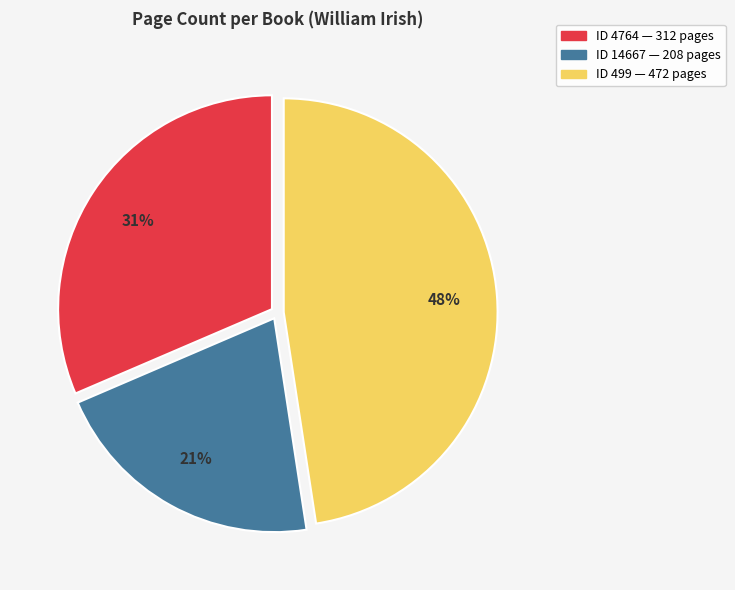

How many slices are in this pie chart?

3